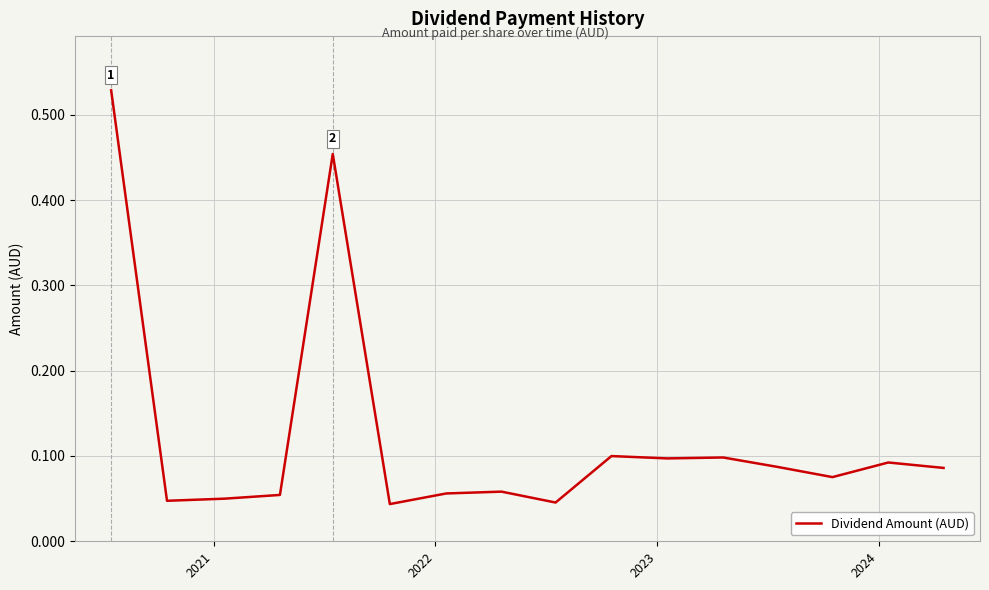

Is this an area chart (filled region under the line)?

No